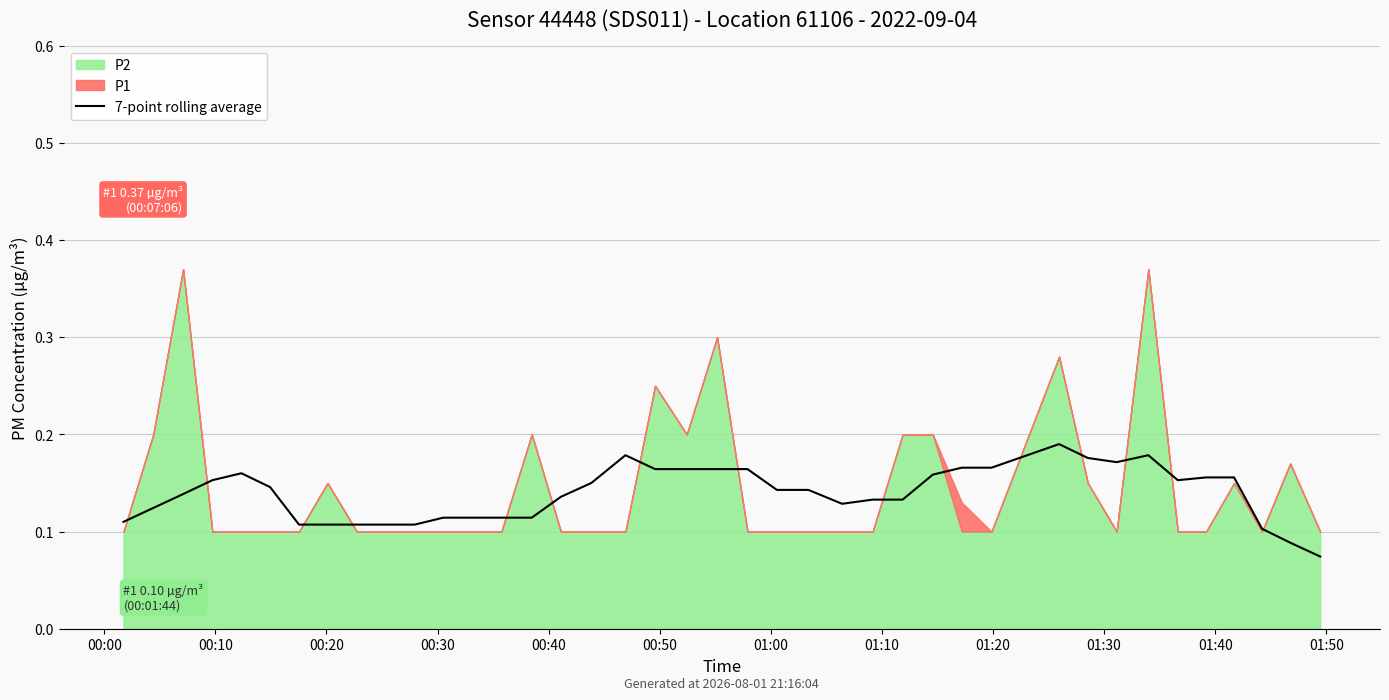

Is it true that the value at 37 is 0.2?

False